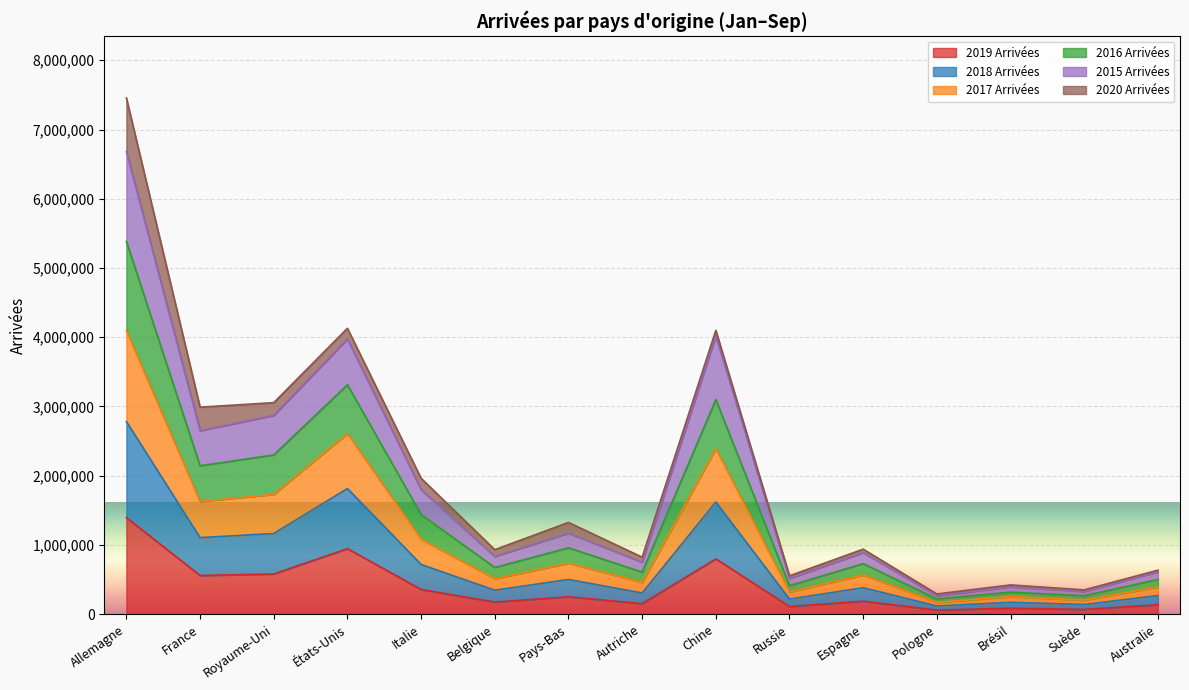

At which label does 2019 Arrivées reach its peak?

Allemagne